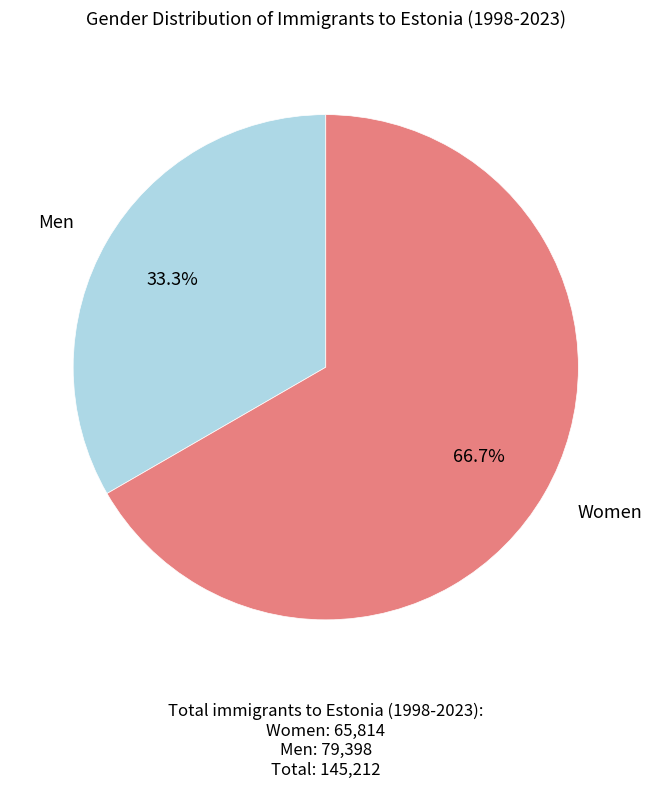

Is there any slice that represents more than half of the pie?

Yes